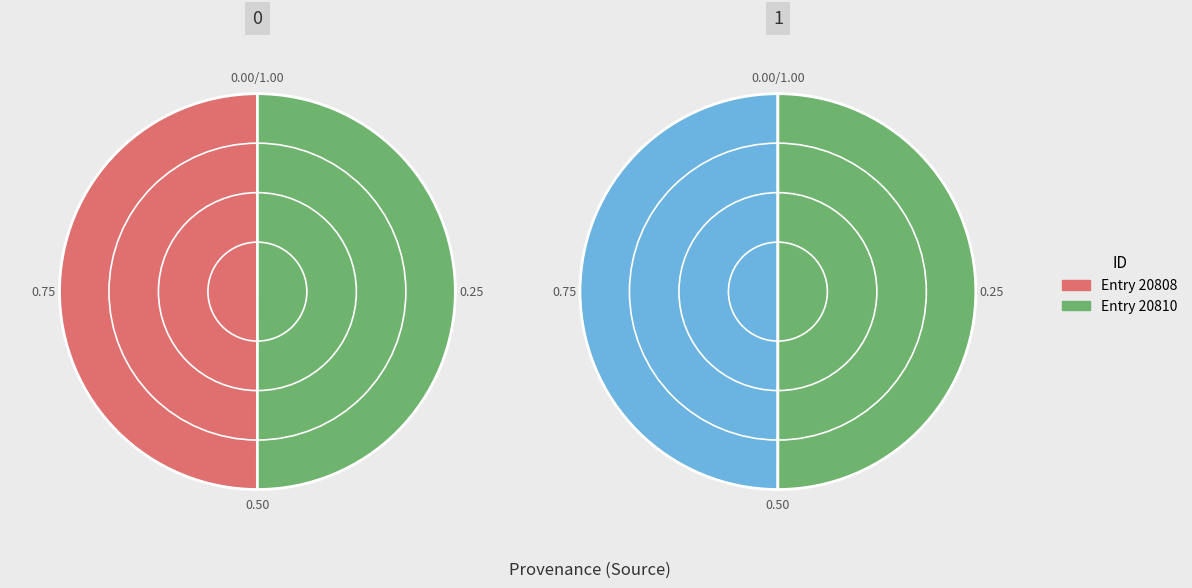

What portion of the pie excludes 20808?

50.0%